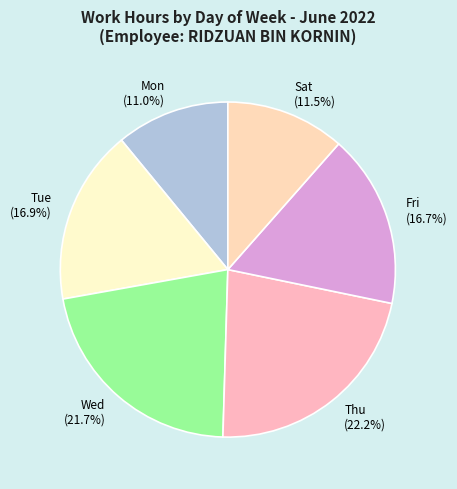

How many segments does this pie chart have?

6